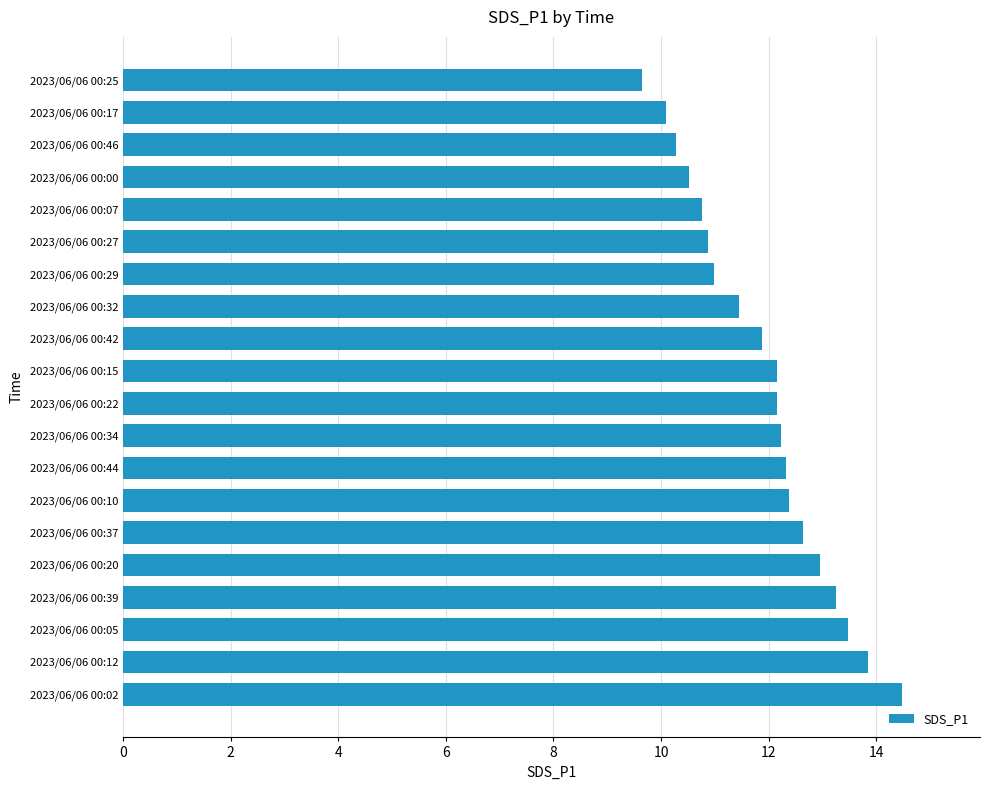

Is it true that the value at 2023/06/06 00:02 is 14.5?

True